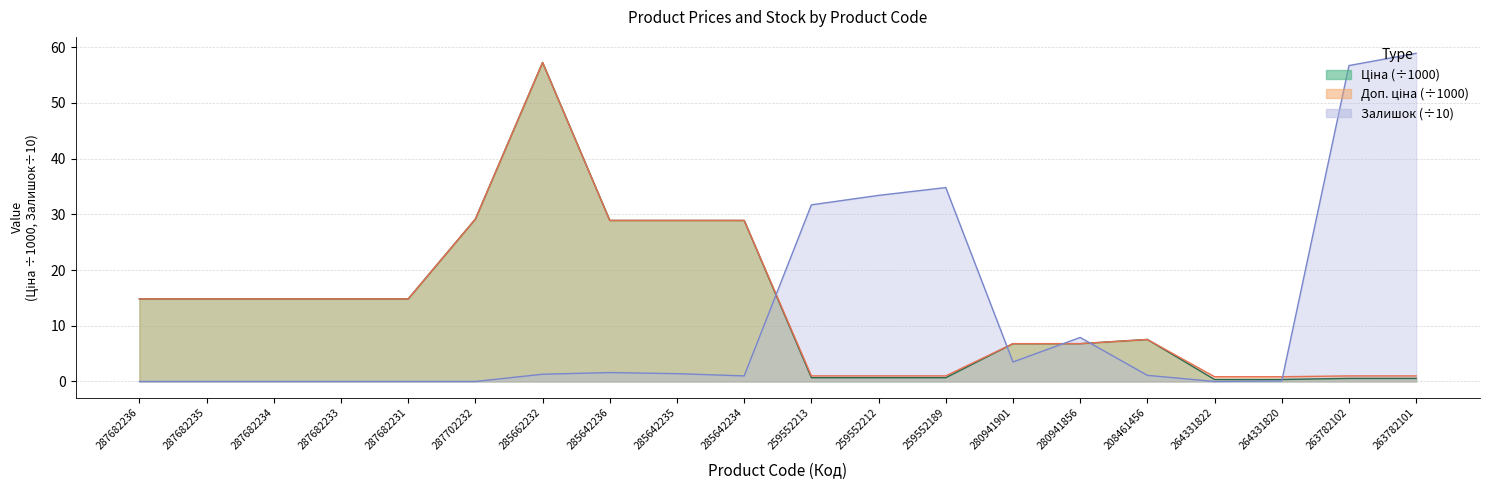

Between which two adjacent categories do Залишок and Ціна first intersect?

285642234 and 259552213